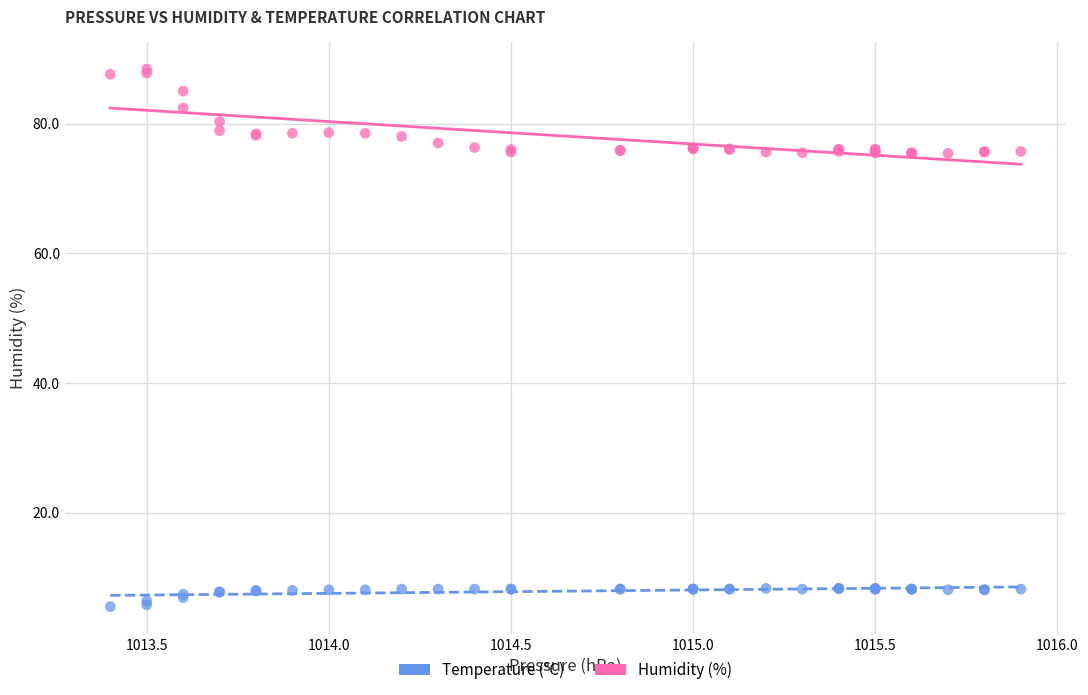

Which series has the widest spread of Y values?

Humidity (%)